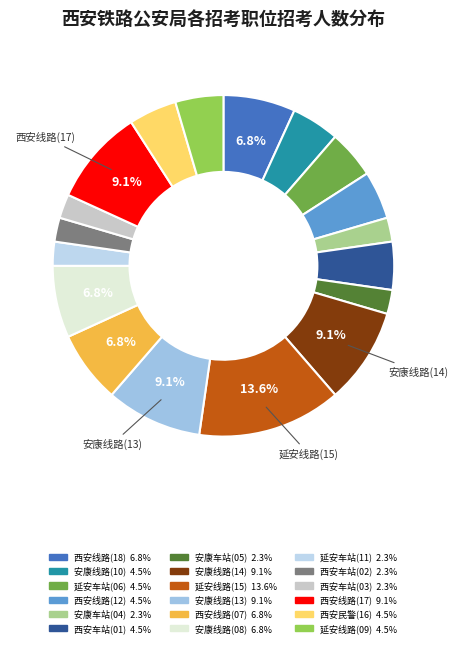

Count the number of slices in the pie.

18